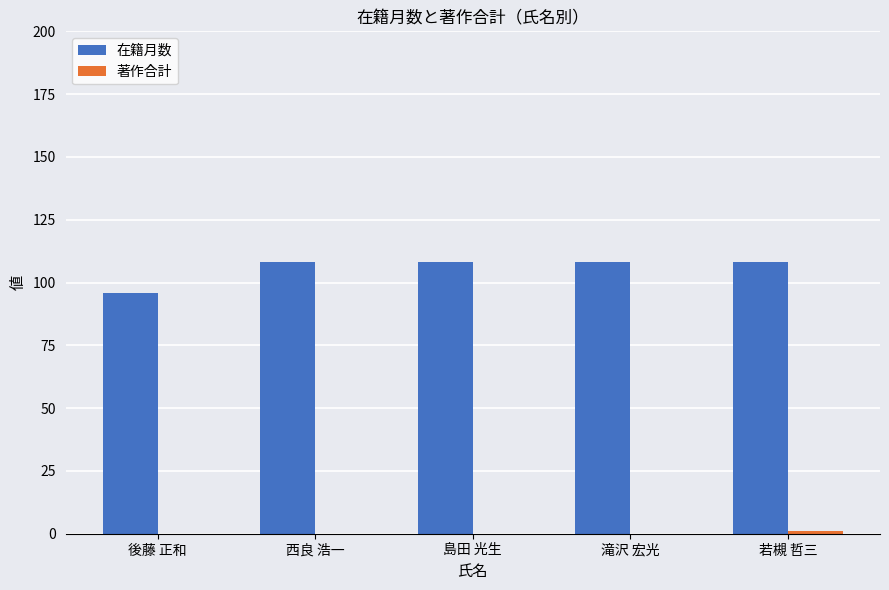

What is the greatest value displayed?

108